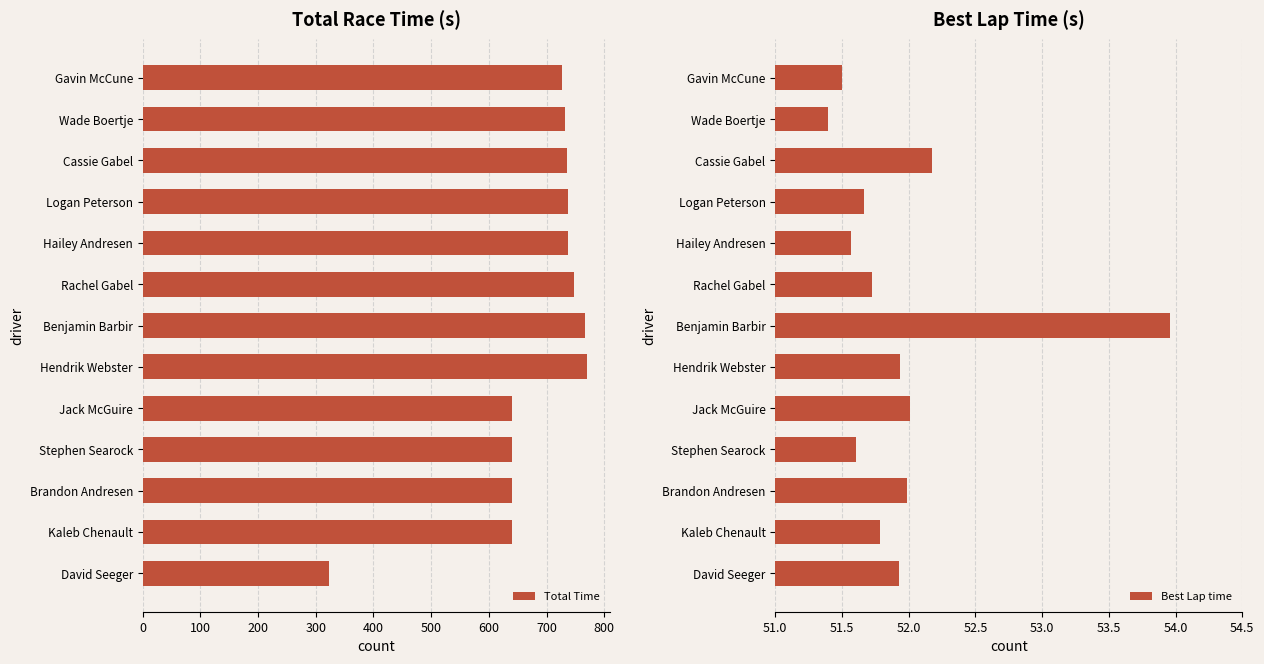

Rank the series by their maximum value, from highest to lowest.

Total Time, Best Lap time